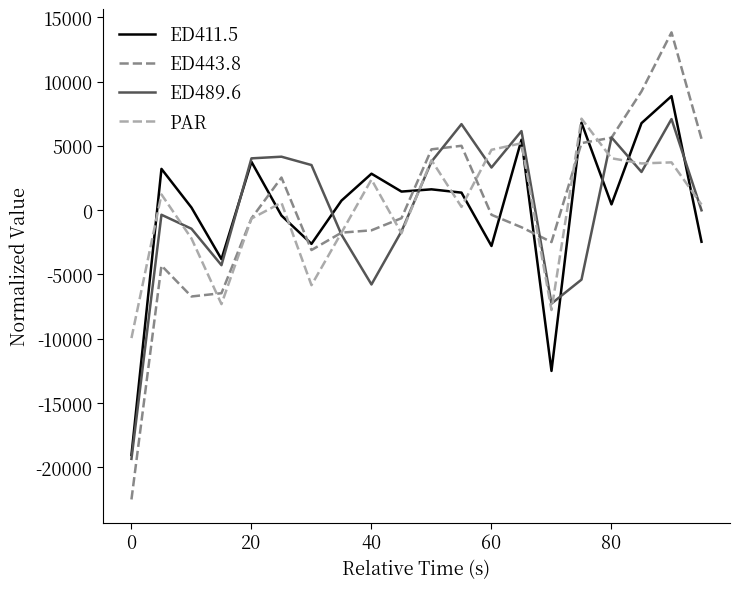

Which series has the widest spread of values?

ED443.8